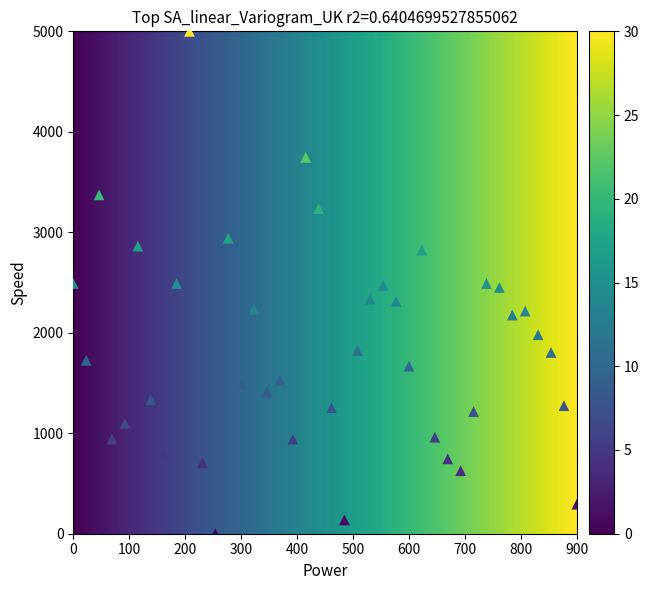

What is the range of Y values (max minus min)?

5000.0